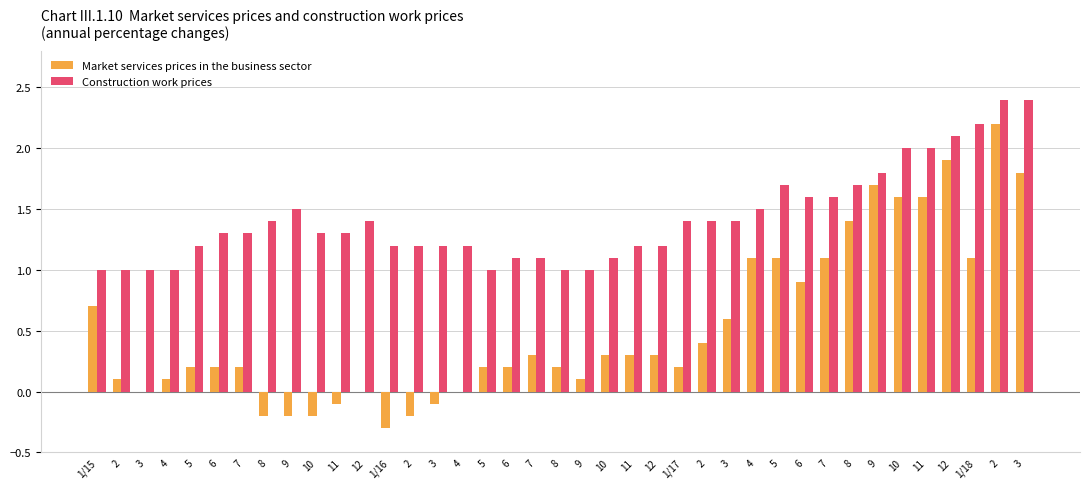

Which category has the lowest value in the Construction work prices series?

1/15